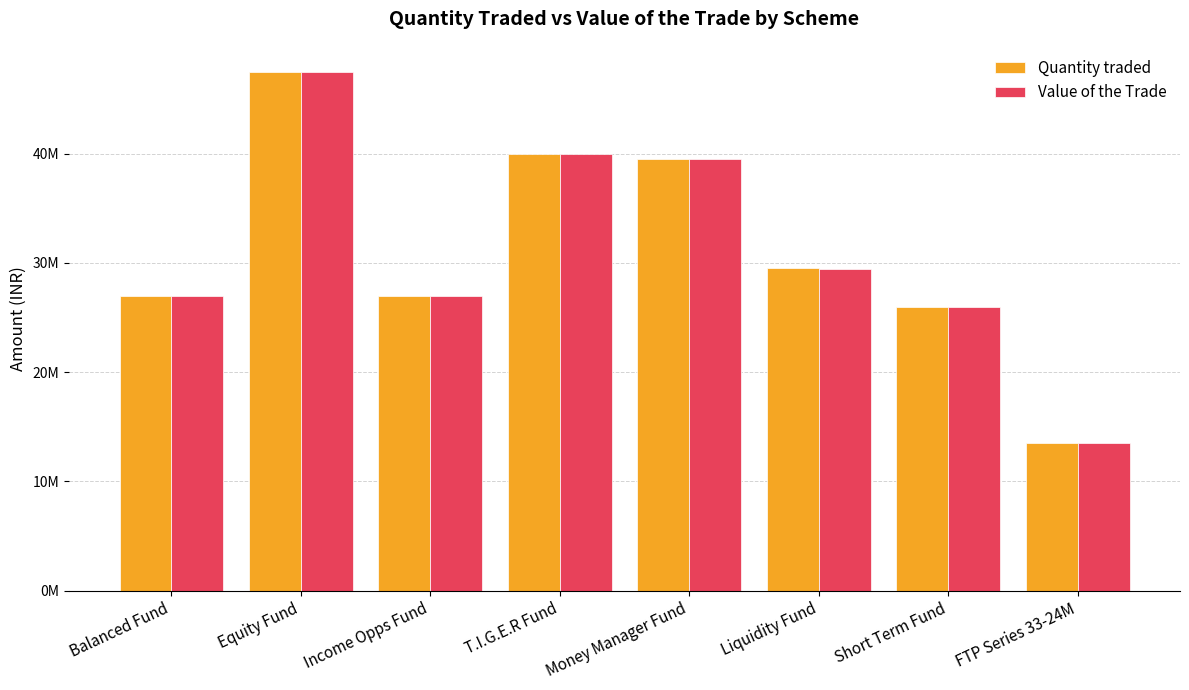

Does the chart contain stacked bars?

No